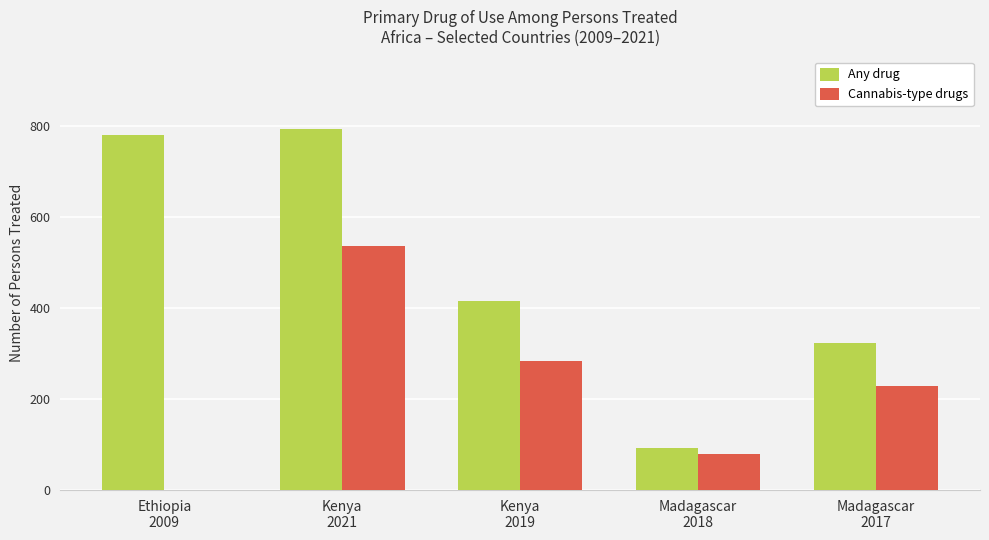

Reading left to right, what are all the values shown in this chart?

Any drug: 781	794	415	93	324
Cannabis-type drugs: 0	537	283	80	228